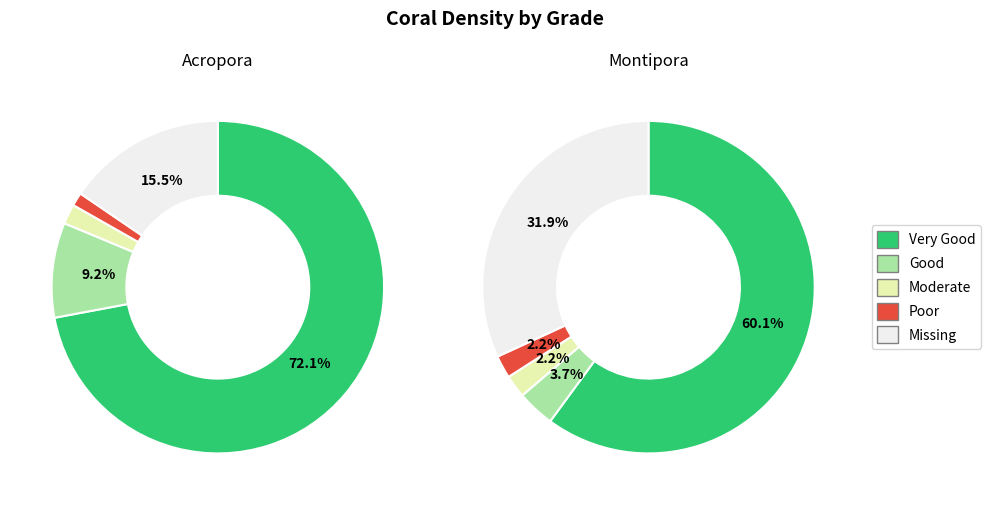

Count the number of slices in the pie.

5